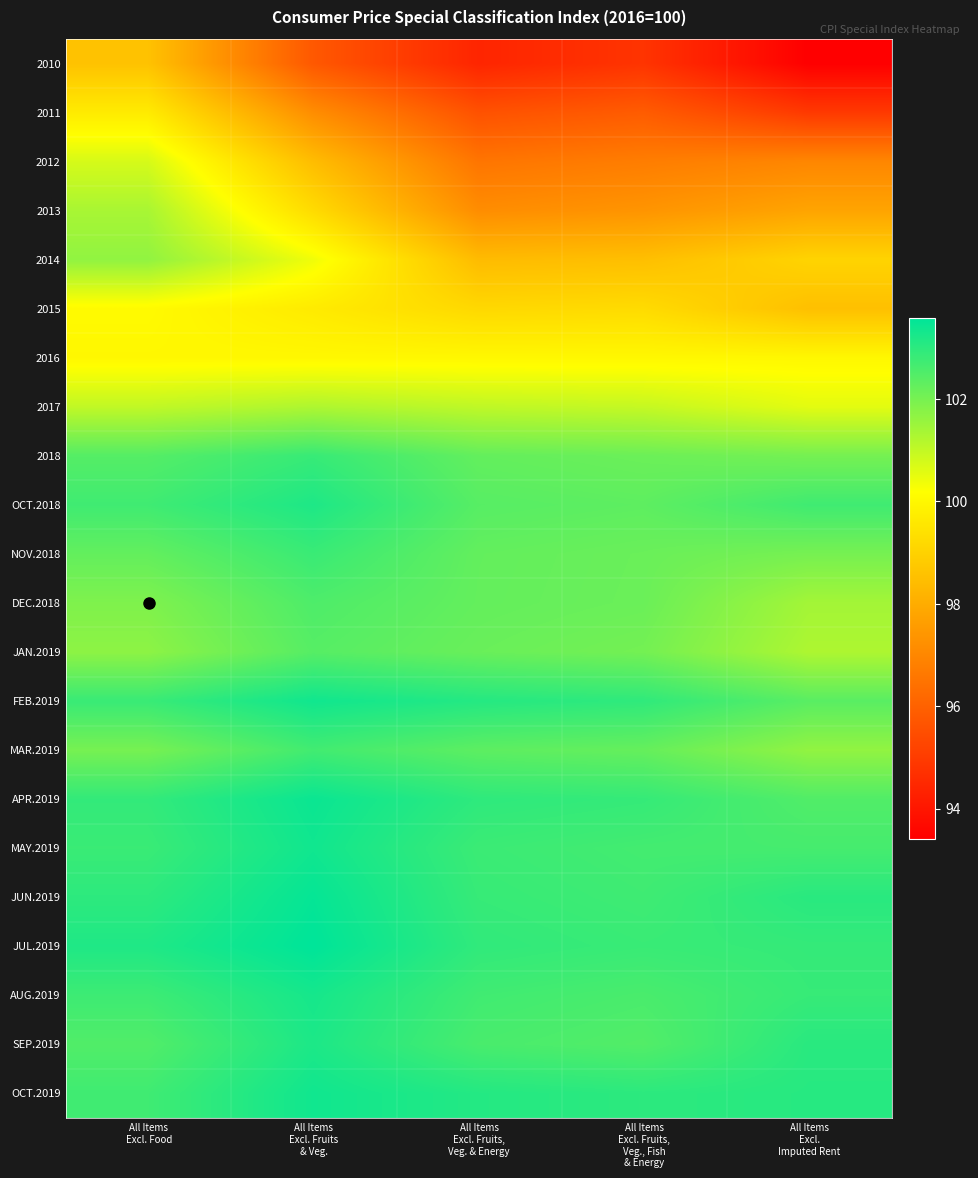

Rank the series at All Items Excl. Fruits, Veg. & Energy from lowest to highest value.

2010, 2011, 2012, 2013, 2014, 2015, 2016, 2017, JAN.2019, DEC.2018, 2018, NOV.2018, MAR.2019, OCT.2018, SEP.2019, AUG.2019, MAY.2019, JUN.2019, JUL.2019, APR.2019, FEB.2019, OCT.2019